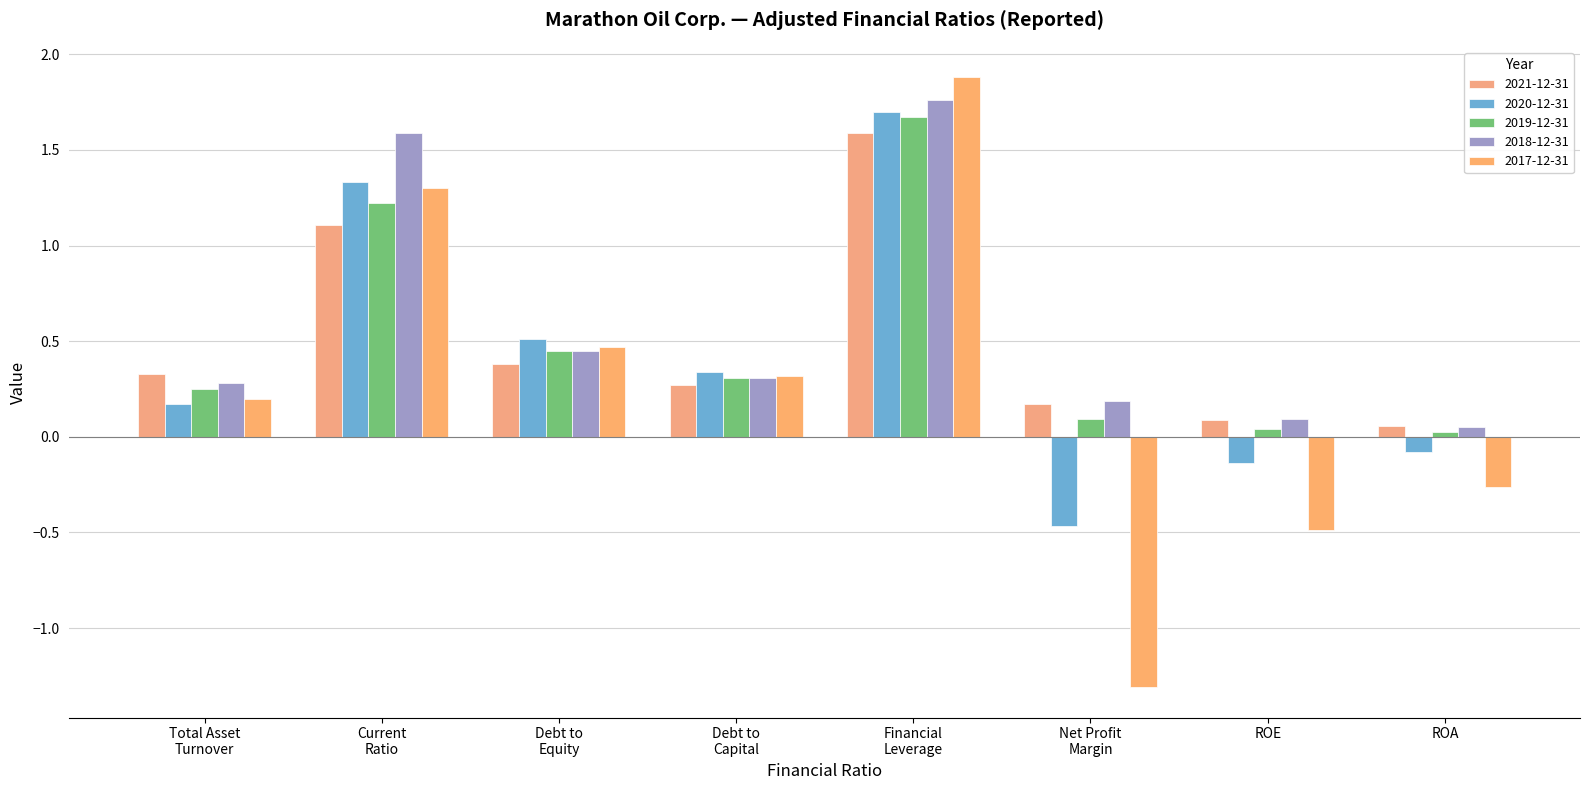

The 2018-12-31 series shows 0.1 at ROE. True or false?

True